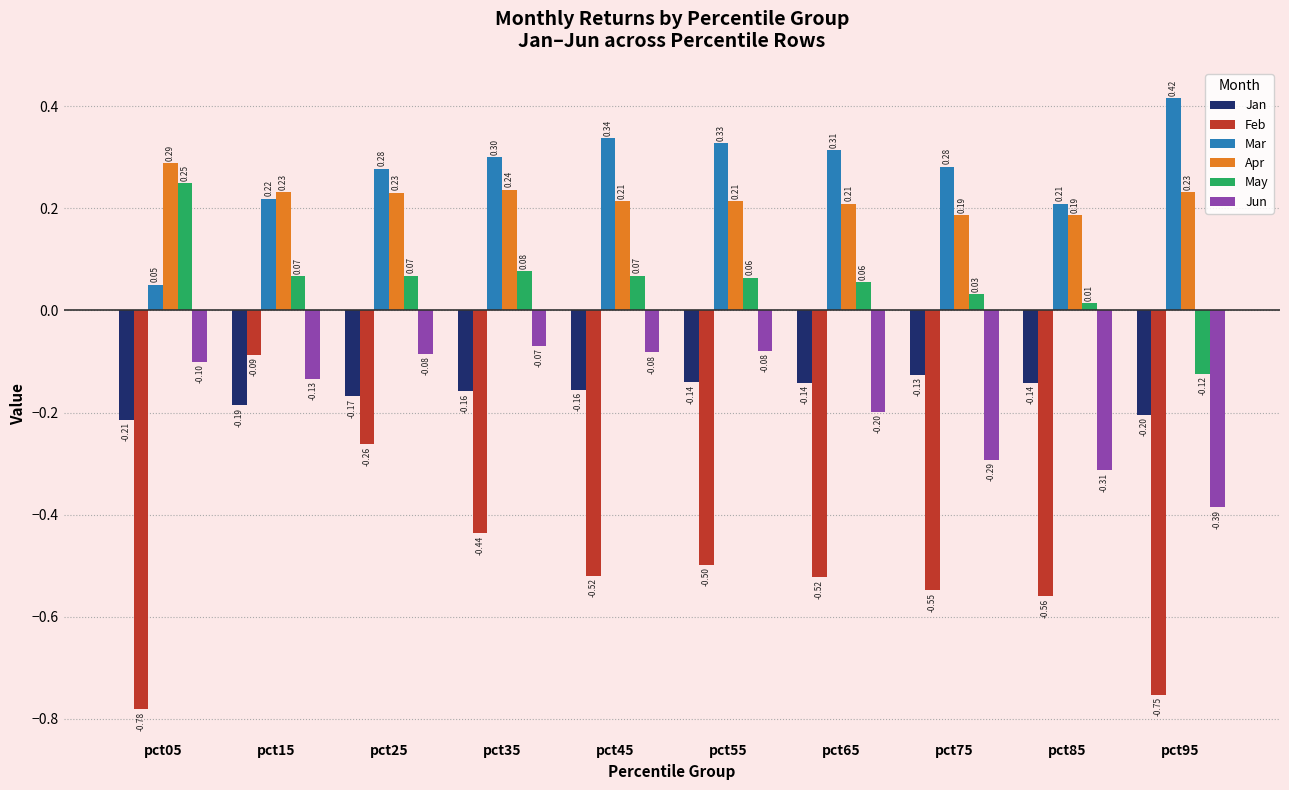

What is the difference between the maximum and minimum values in the Jun series?

0.3